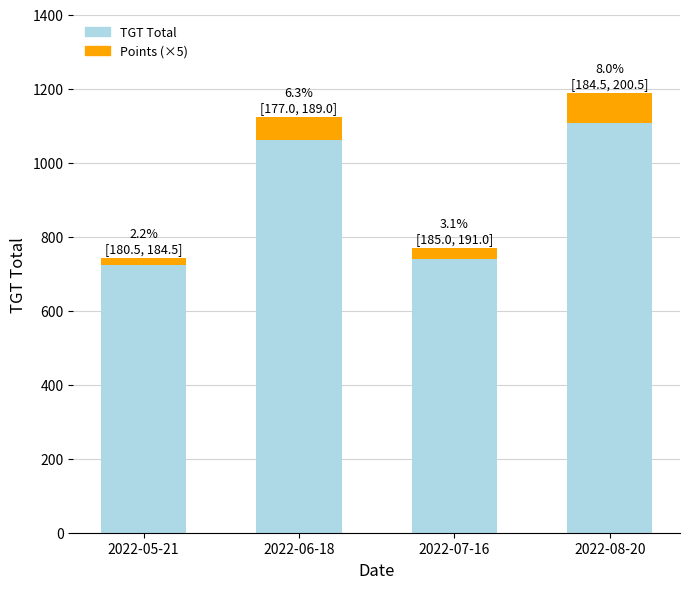

At which category is the sum across all series the highest?

2022-08-20